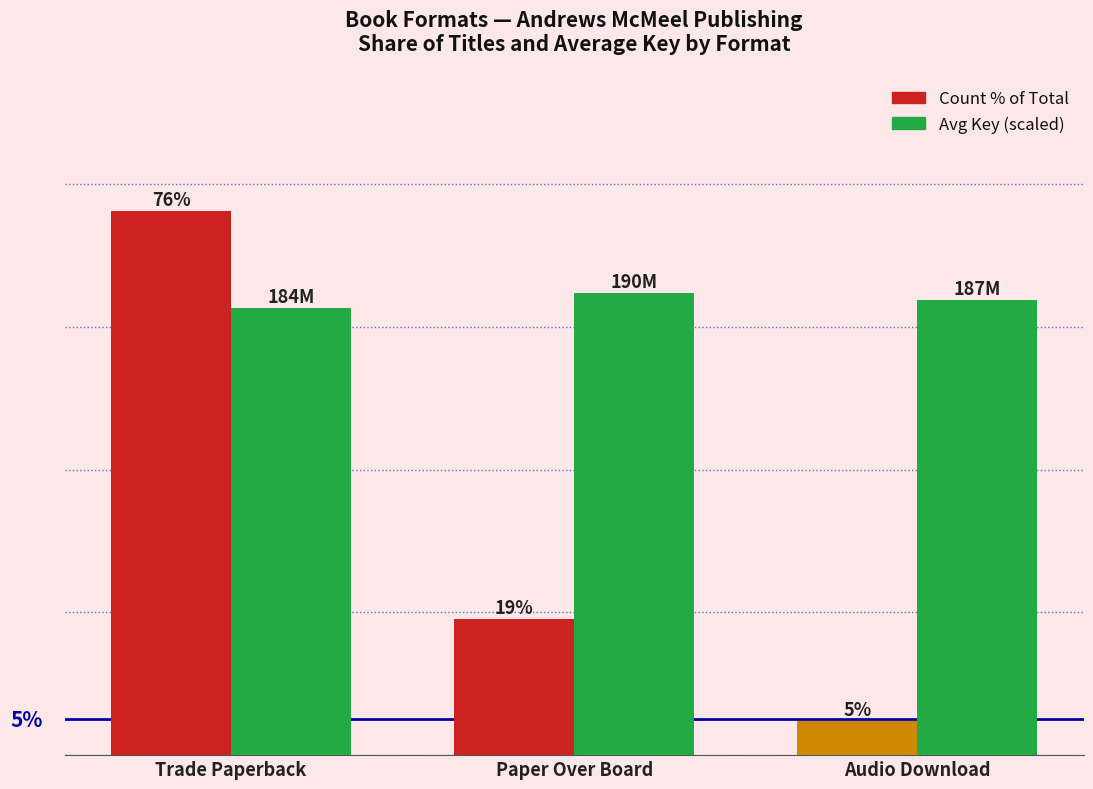

What is the label of the 2nd bar from the right?

Paper Over Board